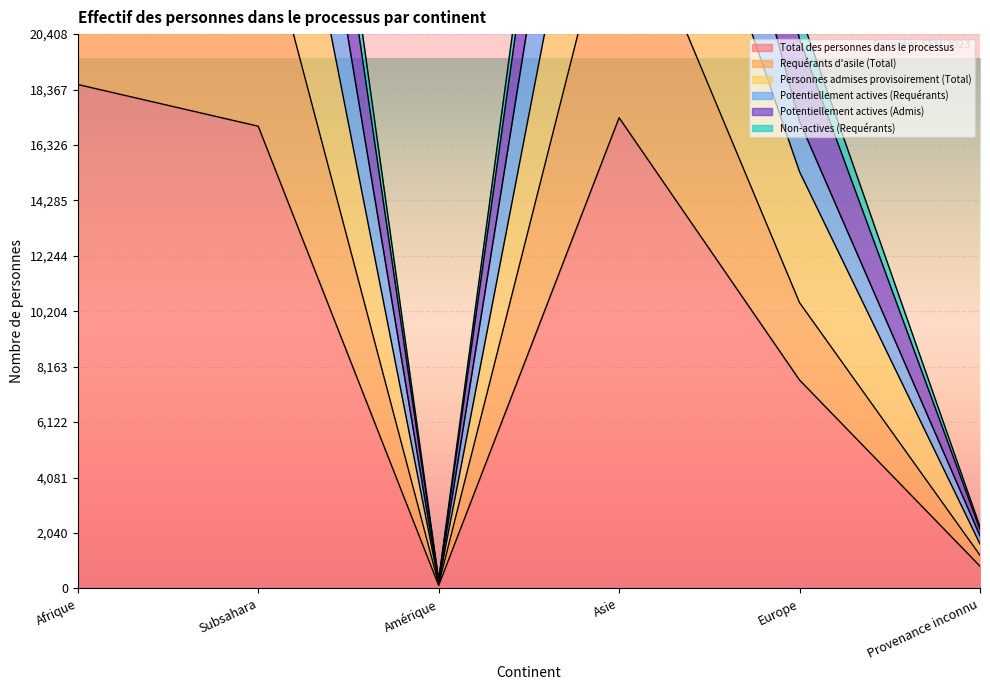

The value of Total des personnes dans le processus at Subsahara is 25294. True or false?

False